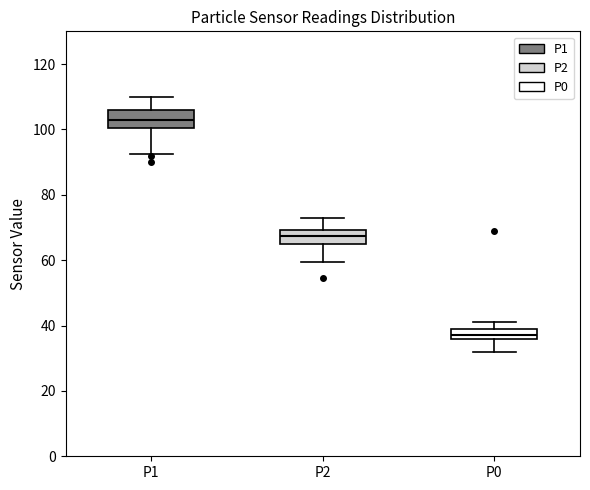

Where does the median line of the box for P1 sit on the y-axis? The values are not printed on the chart, so give them approximately, as read against the axis.

104